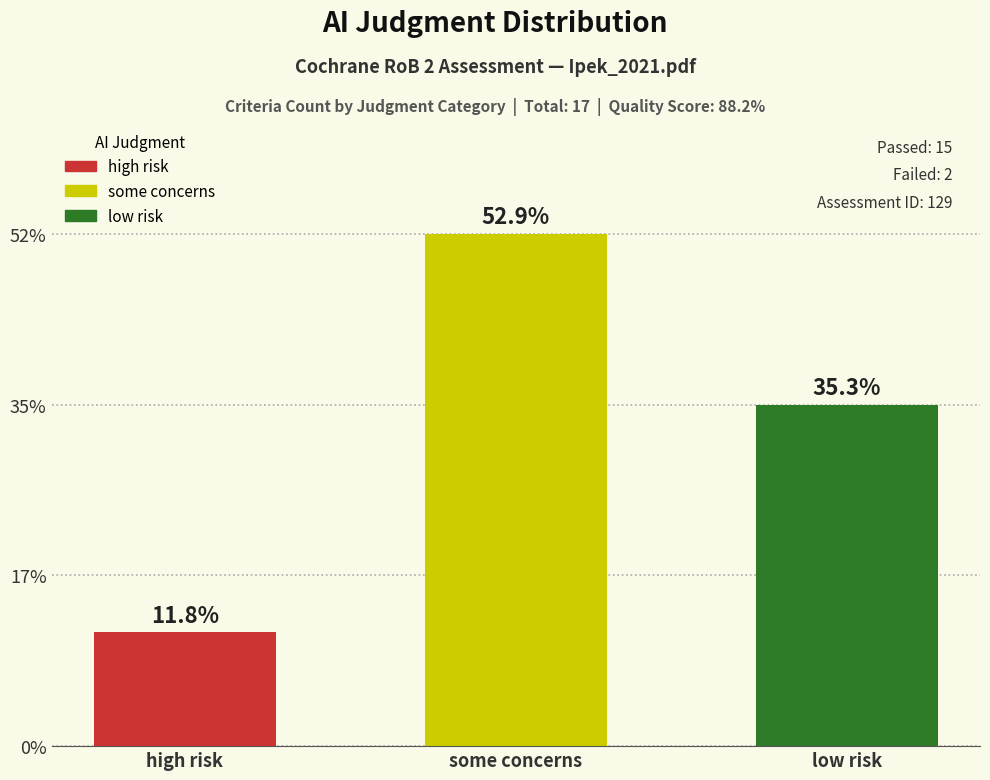

Are the bars grouped side by side (vs. stacked)?

No